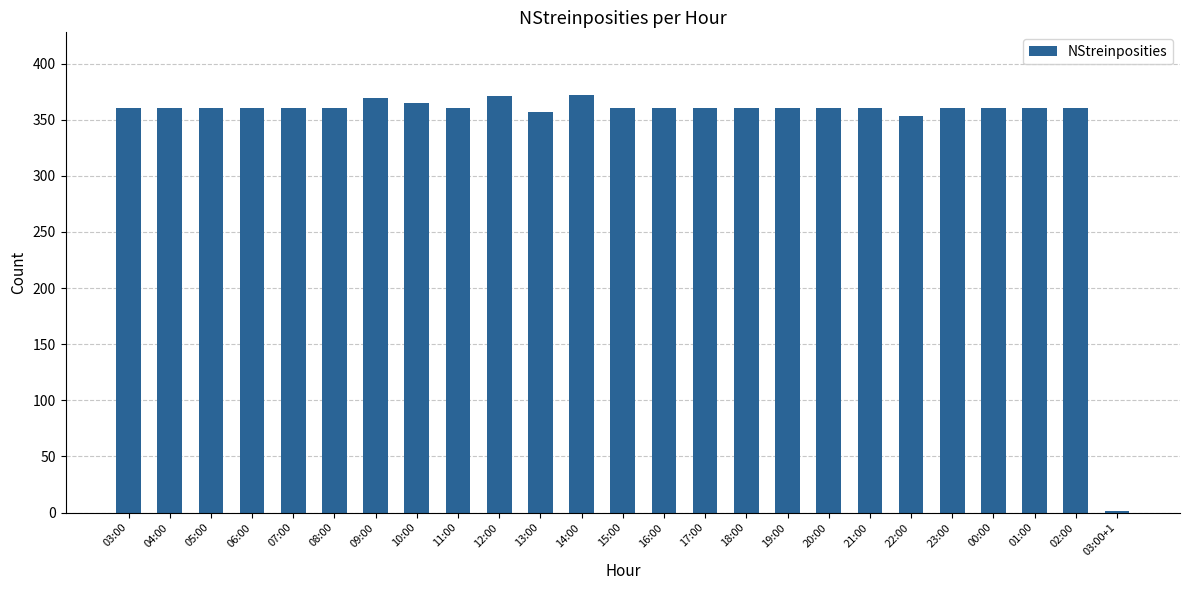

Are the bars grouped side by side (vs. stacked)?

No